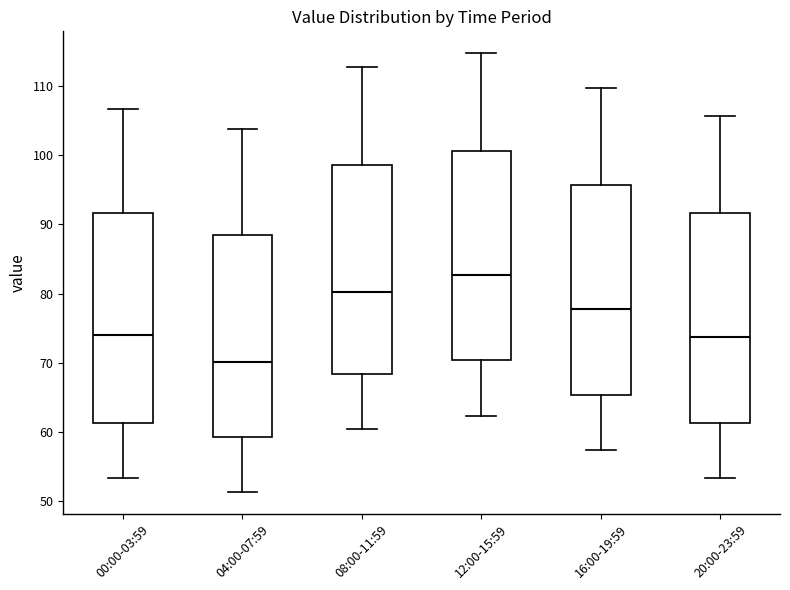

Which box's median line is the highest?

12:00-15:59